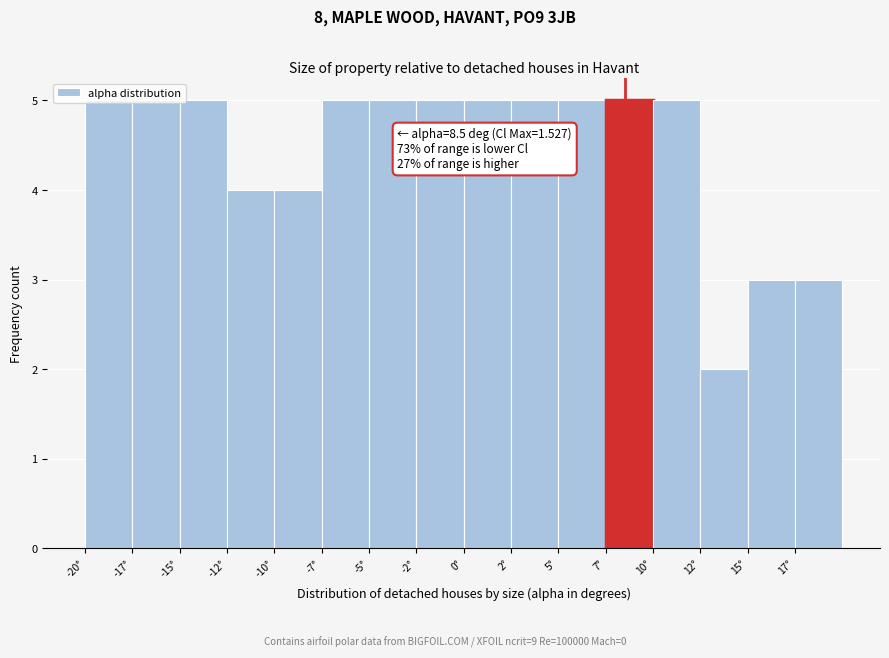

At which category does the chart reach its minimum across all series?

12°